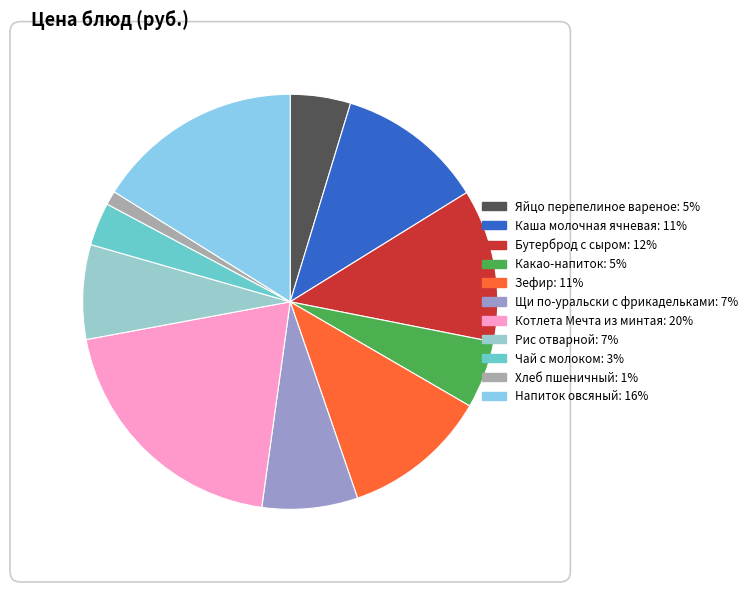

To the nearest percent, what percentage of the pie is Напиток овсяный?

16%